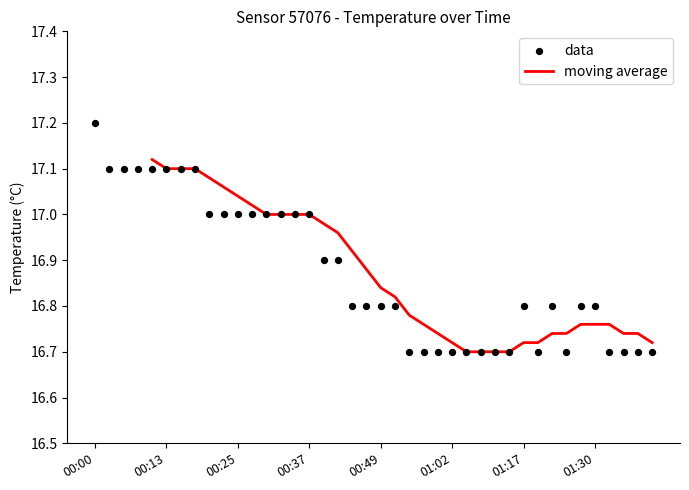

Approximately how many times larger is the value at 01:30 compared to 01:25?

1.0